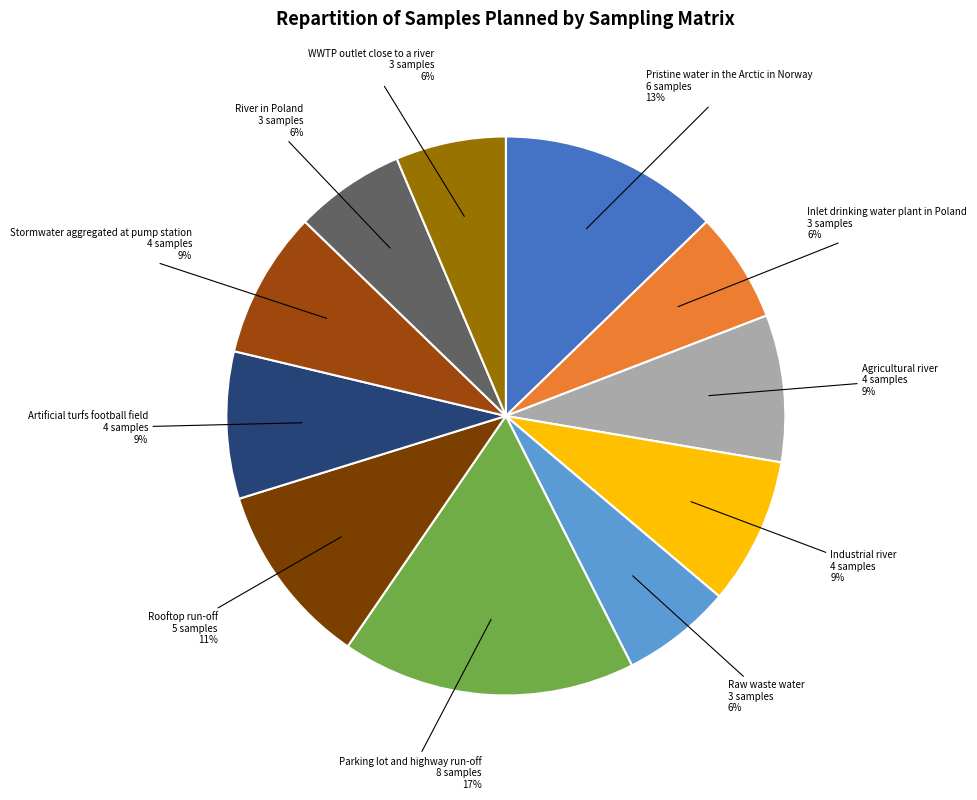

How many segments does this pie chart have?

11